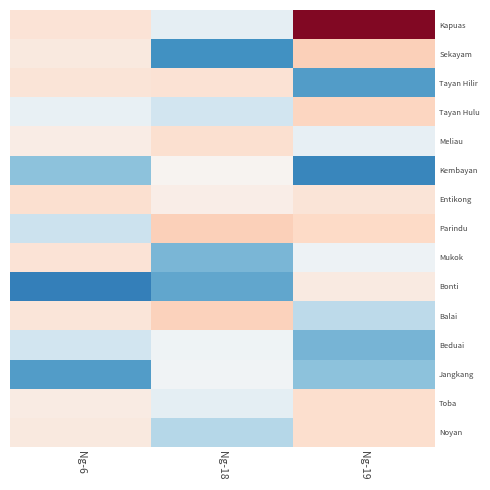

At which category is the sum across all series the highest?

Ng-19